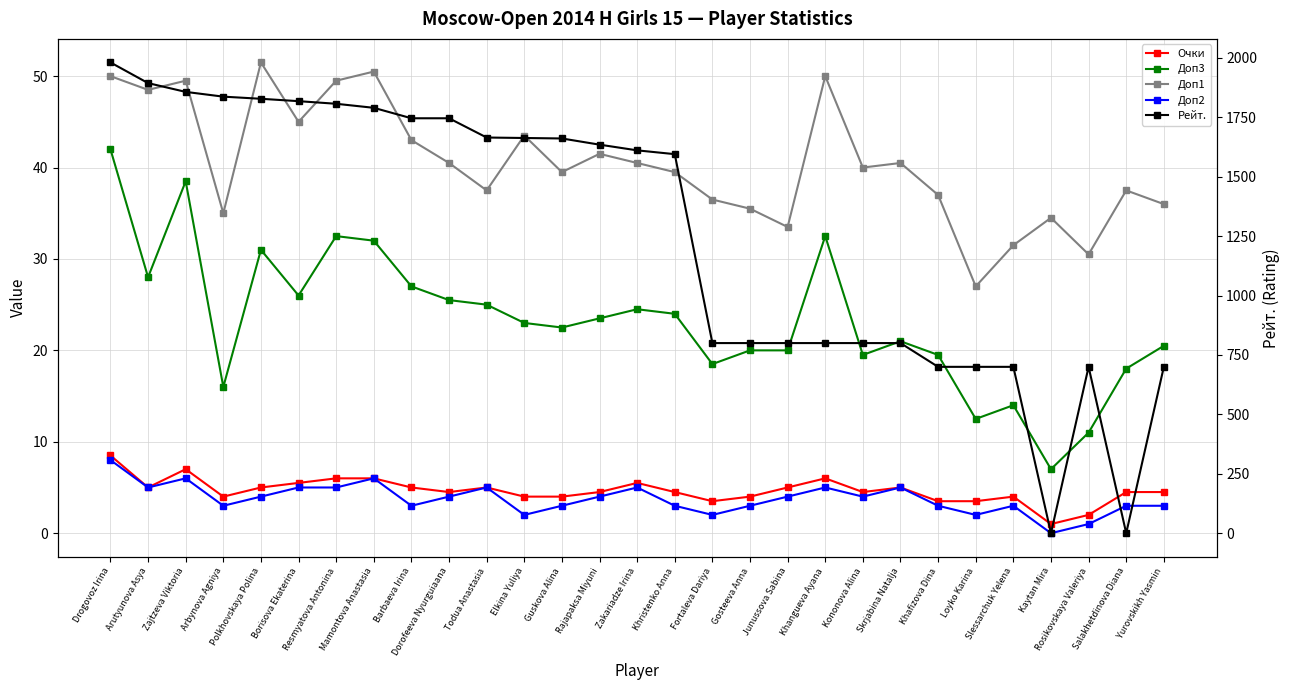

How many distinct data groups are displayed?

5